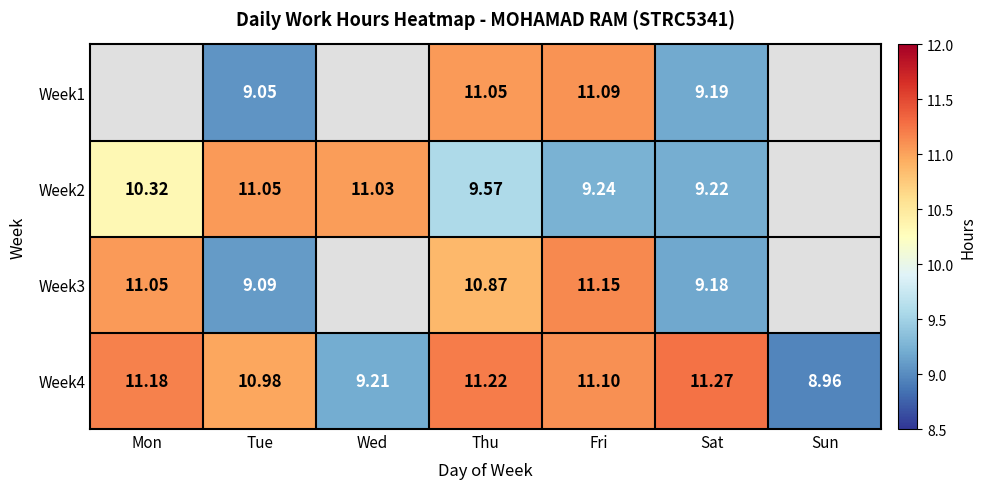

What is the sum of the Week2 values at Wed and Tue?

22.1